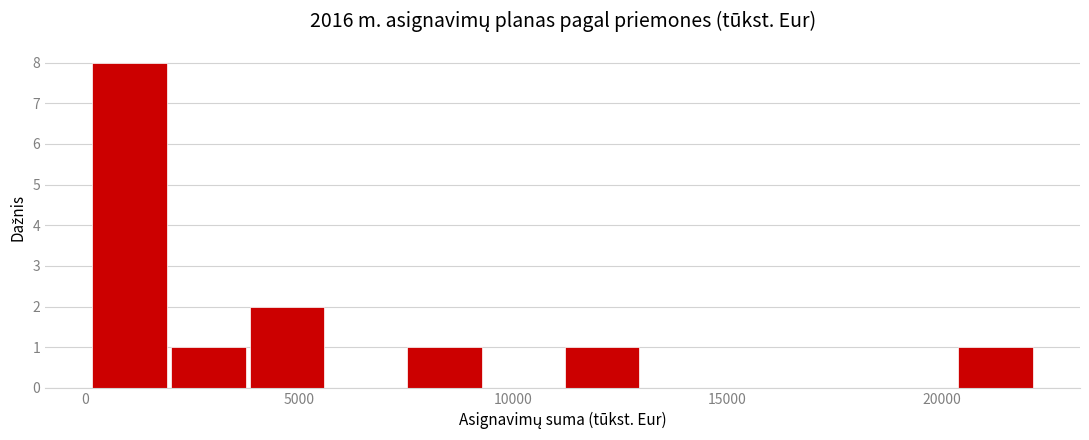

Read against the x-axis, roughly where is the centre of the tallest bar?

1000